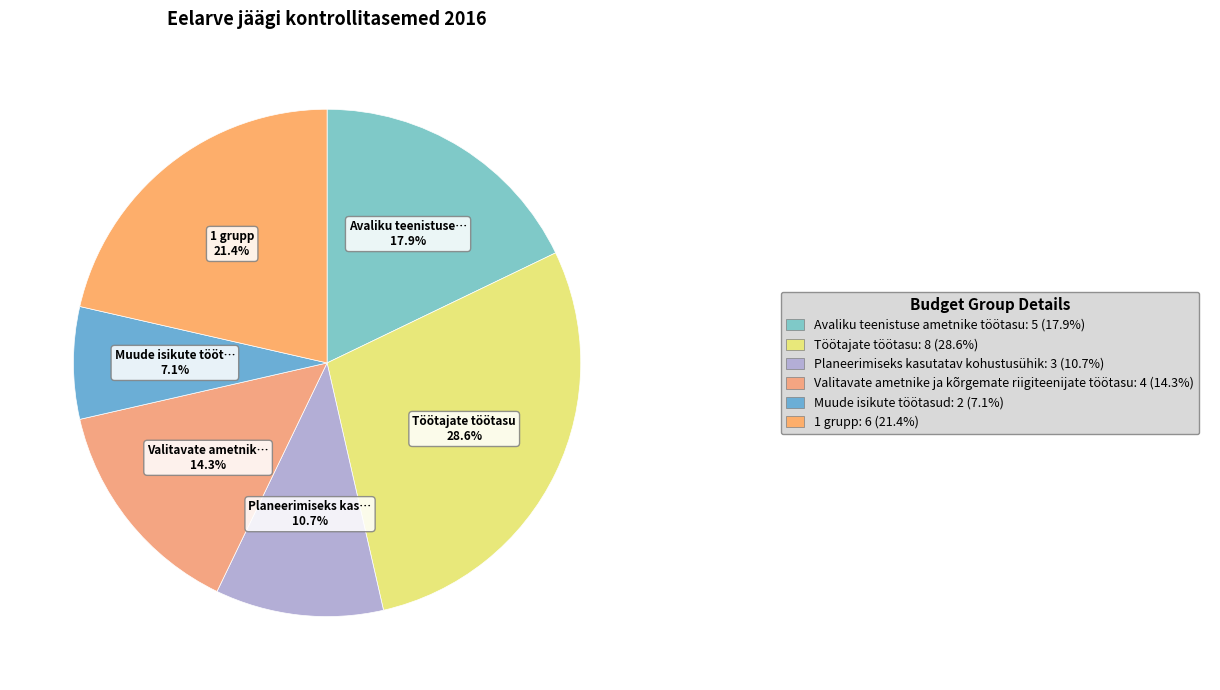

How many slices are in this pie chart?

6